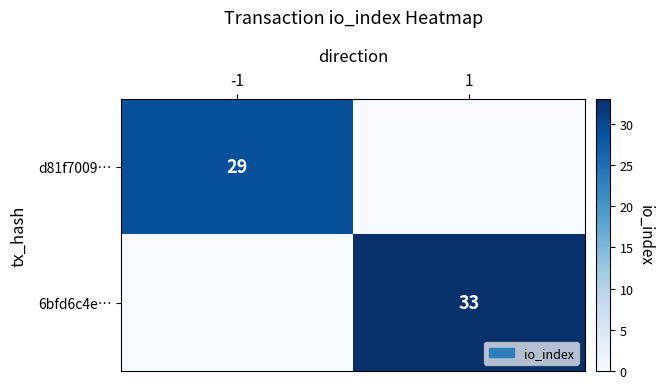

Is it true that d81f7009… equals 43 at -1?

False